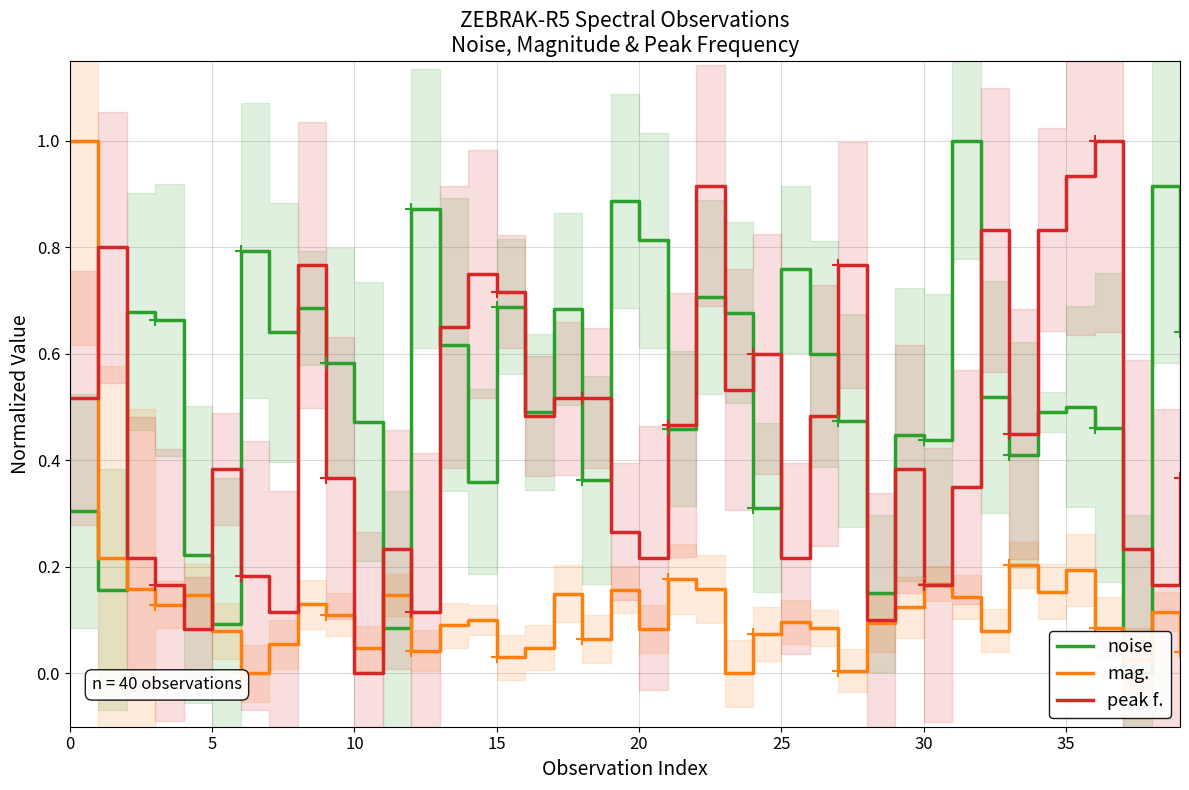

What is the total value across all series at 26?

1.2